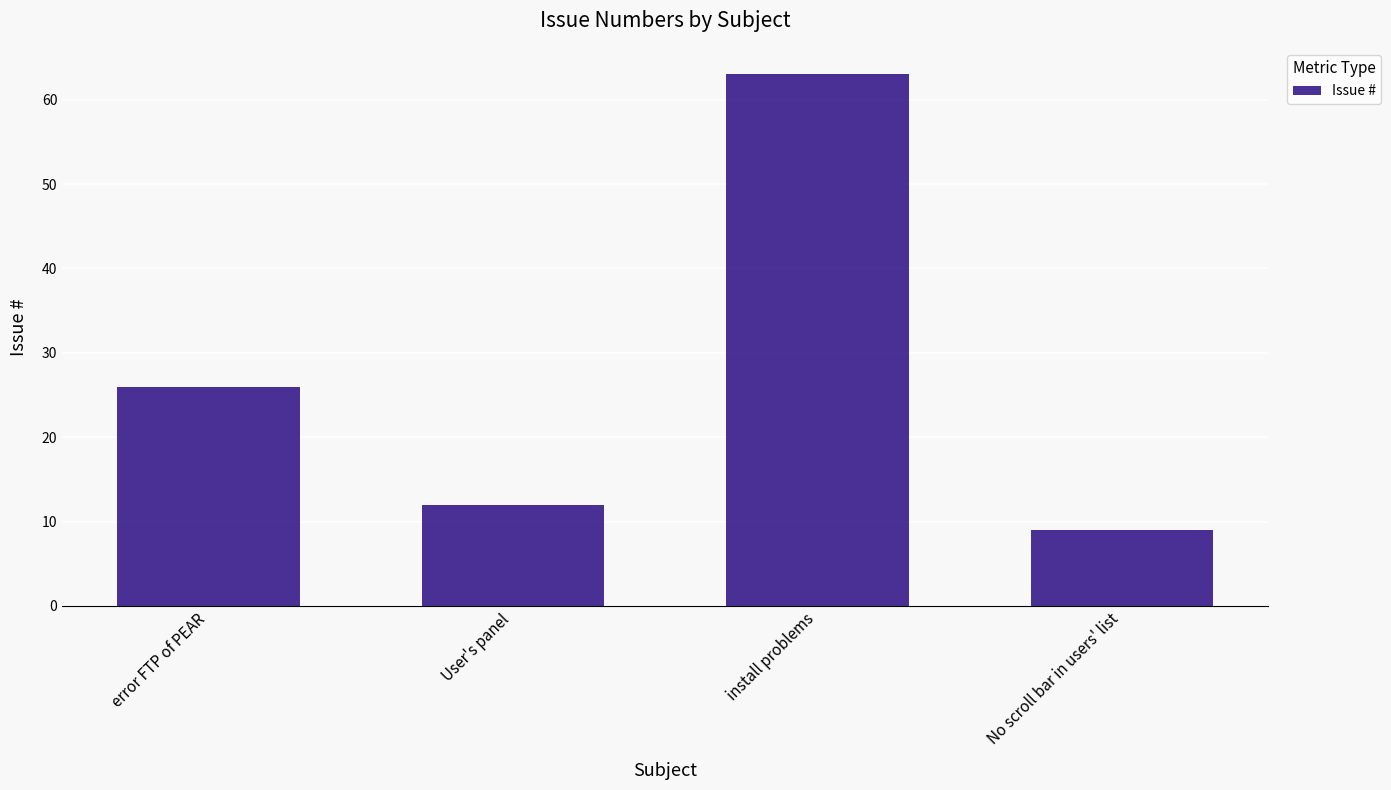

How many values are below 26?

2